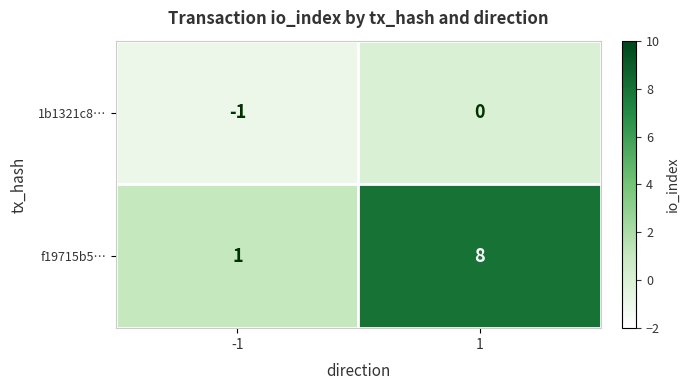

The 1b1321c8… series shows -2 at -1. True or false?

False